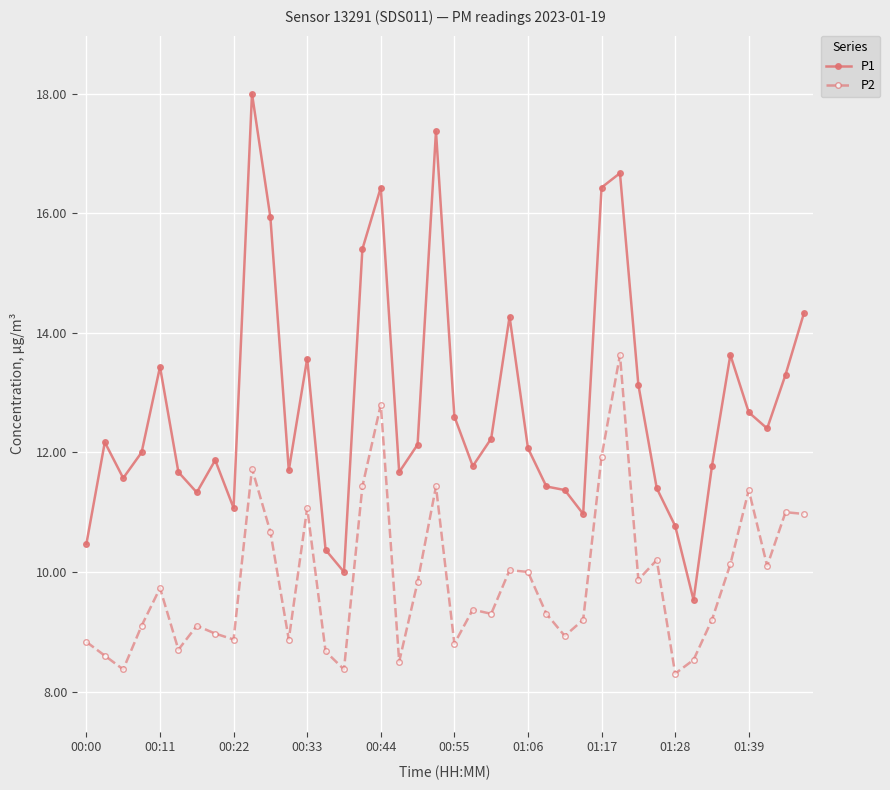

What is the value of the P1 point at the 19th from the left?

12.1